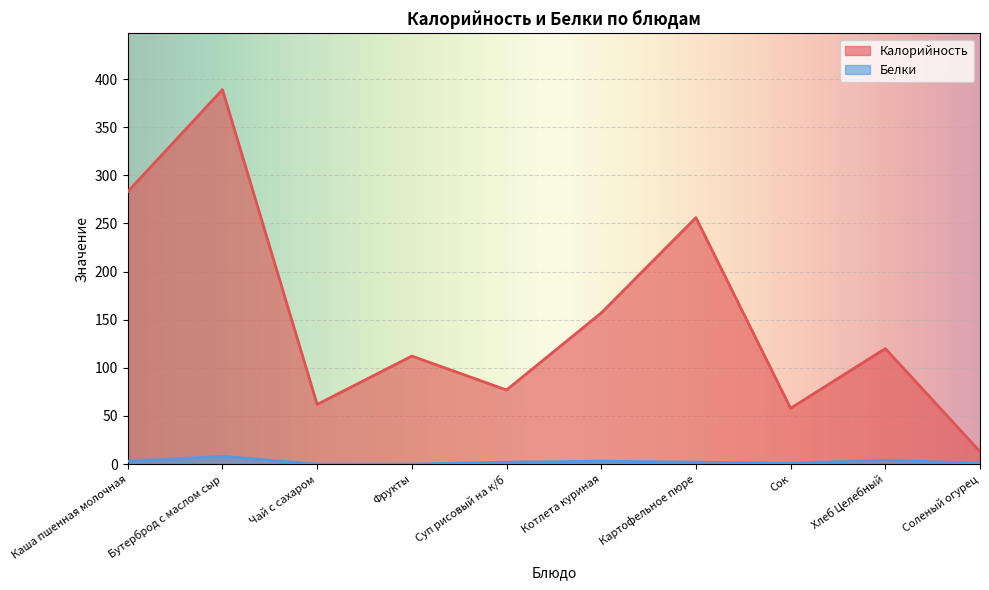

What is the difference between the second highest and second lowest values in the Калорийность series?

225.0